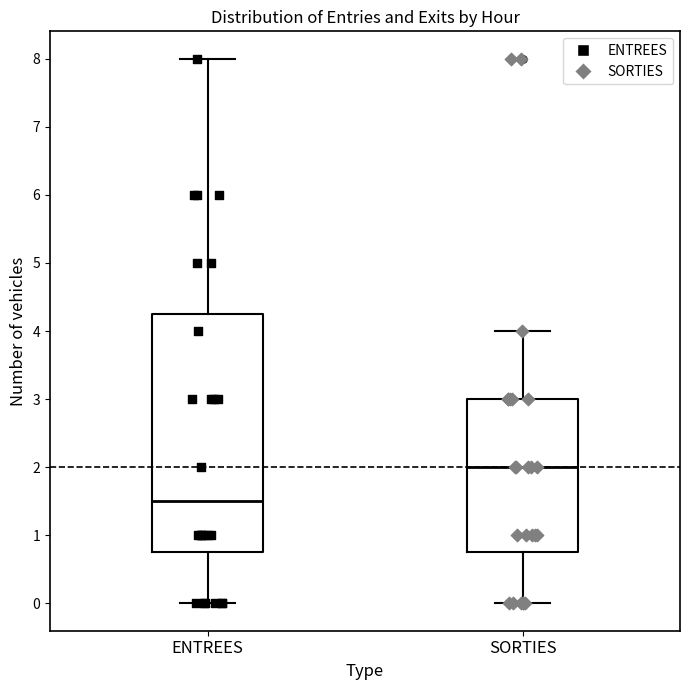

Where does the median line of the box for ENTREES sit on the y-axis? The values are not printed on the chart, so give them approximately, as read against the axis.

1.5